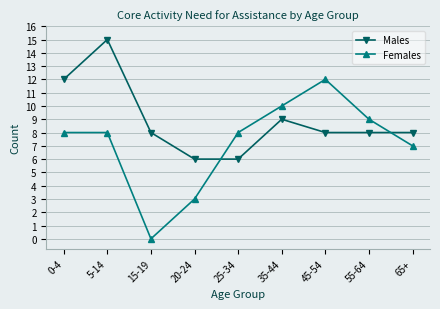

Which series changed the most between 15-19 and 55-64?

Females